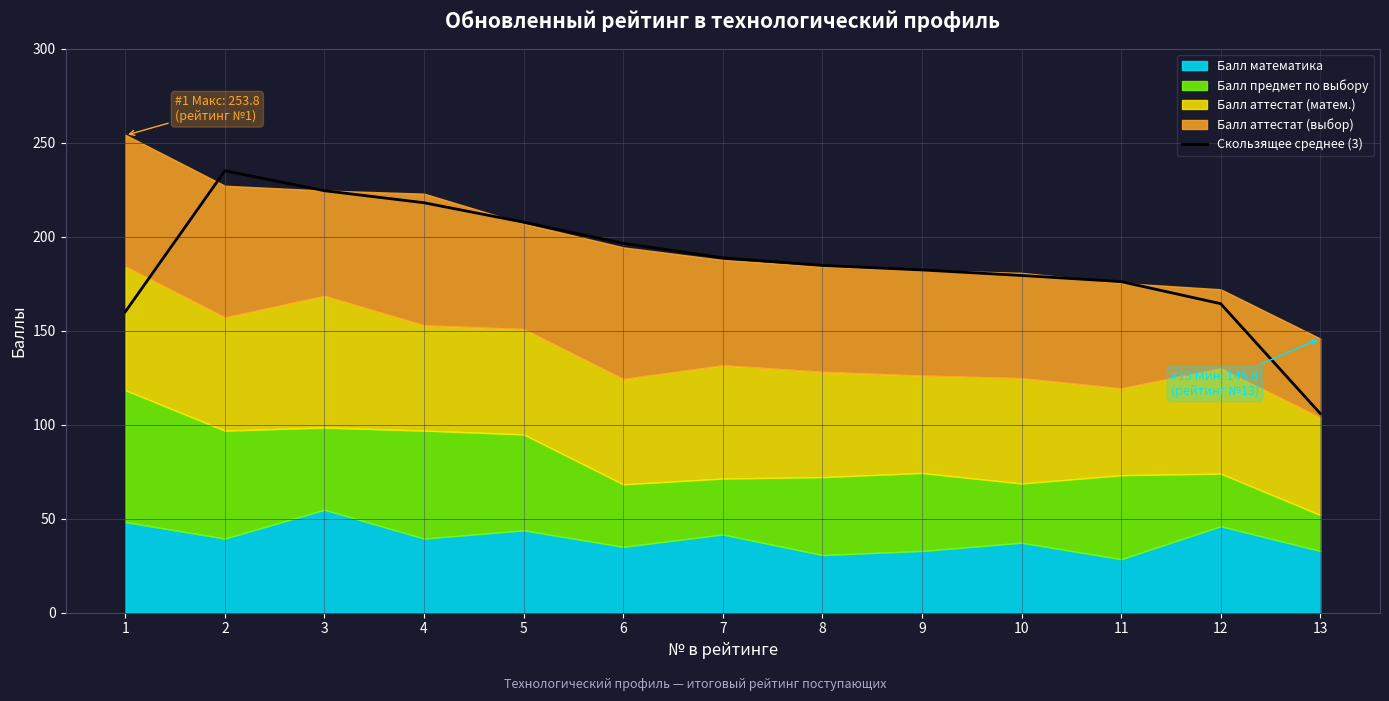

True or false: there are more than 1 points higher than both neighbors.

False